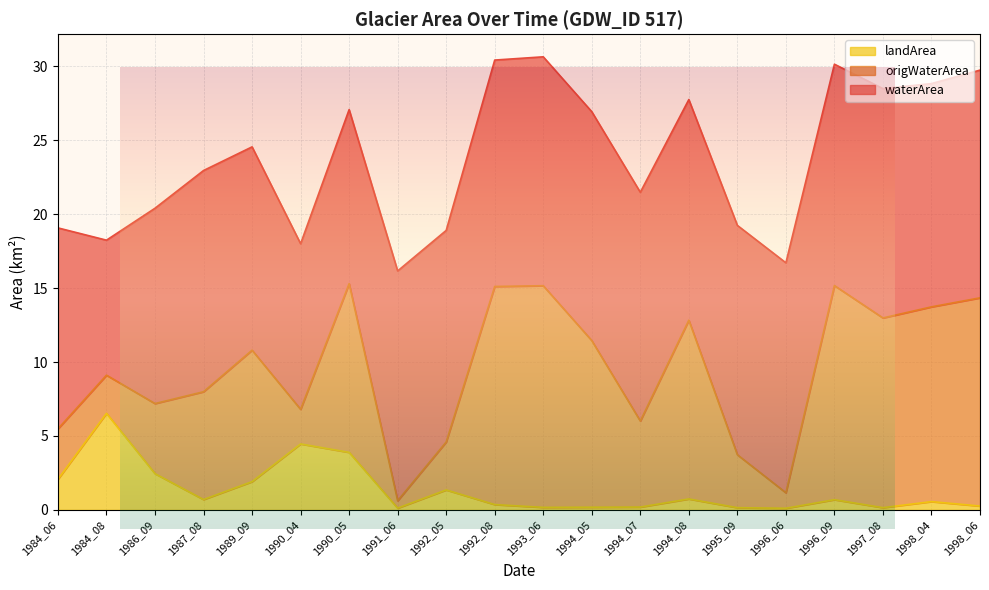

What is the difference between the maximum and second lowest values in the origWaterArea series?

13.9